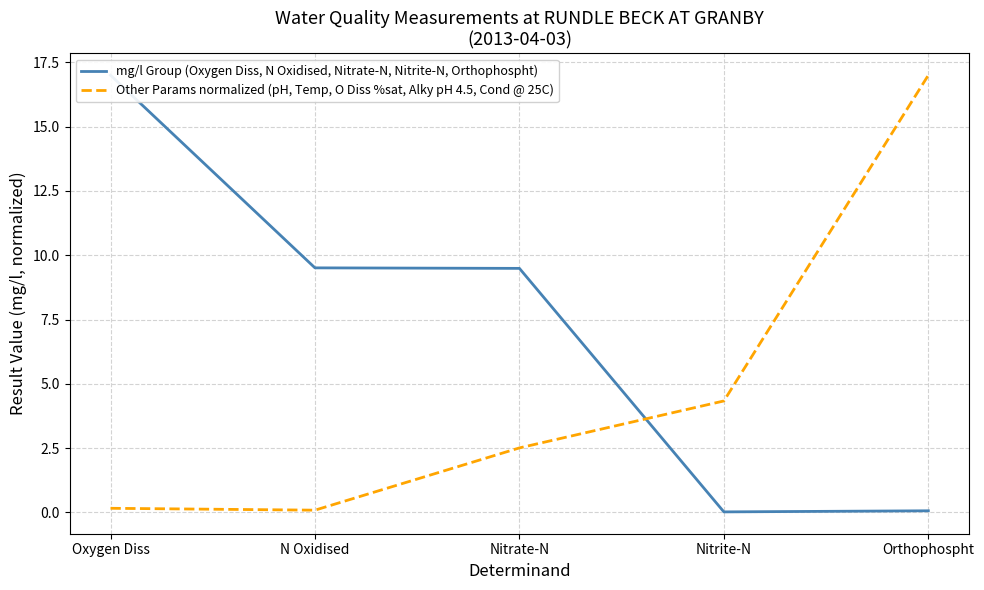

How many lines are shown in the chart?

2